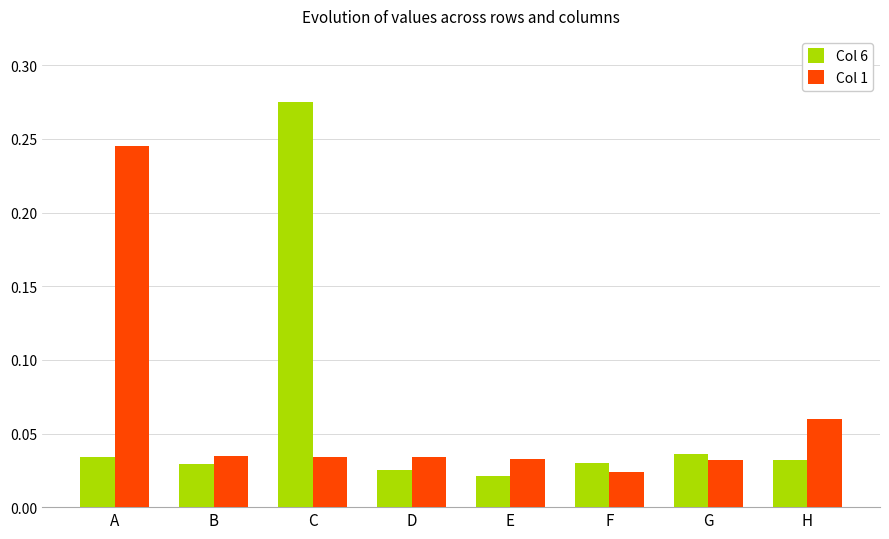

Is the value of Col 6 at G greater than the value of Col 1 at F?

Yes